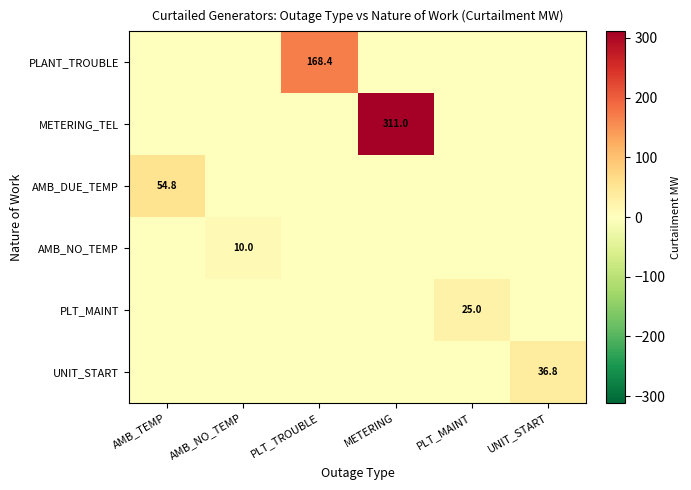

True or false: PLT_MAINT has a value of 25.0 at PLT_MAINT.

True